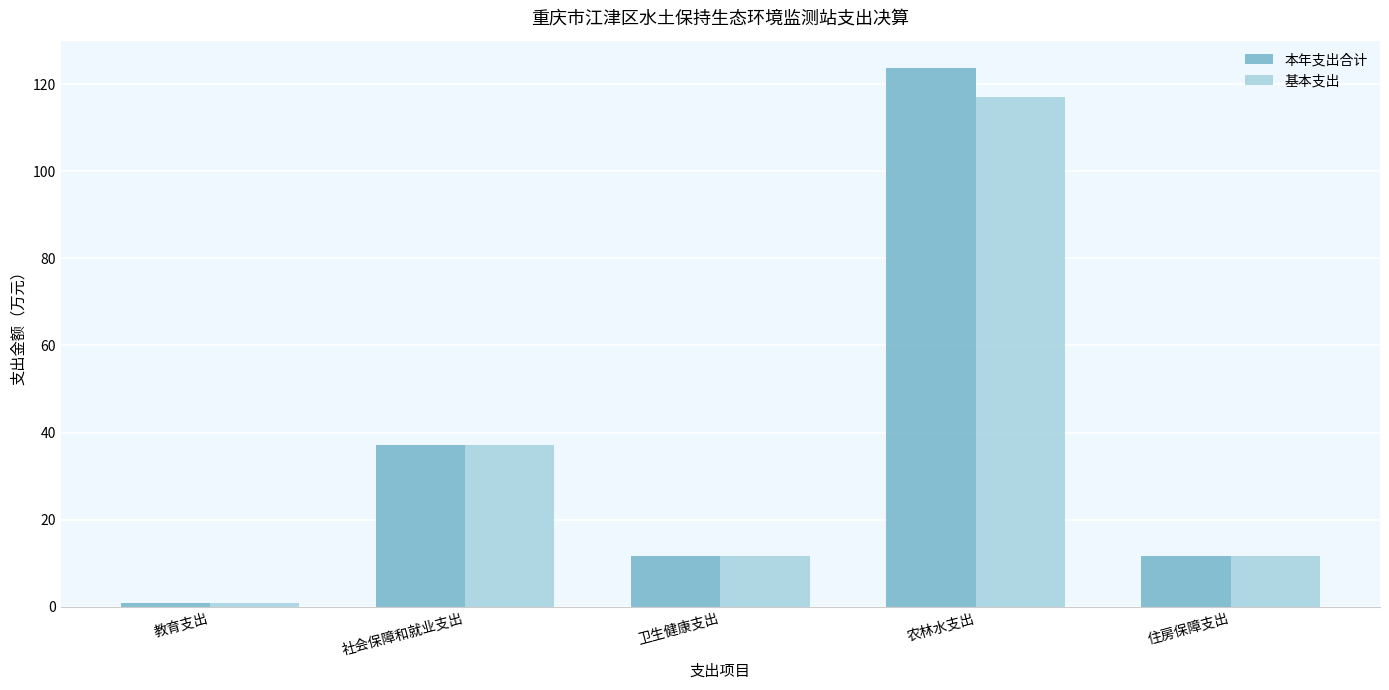

At which label does 本年支出合计 reach its minimum?

教育支出